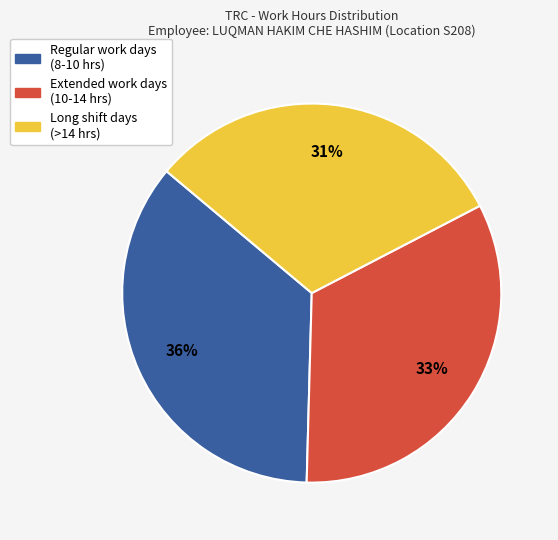

To the nearest percent, what is the average slice percentage?

33%